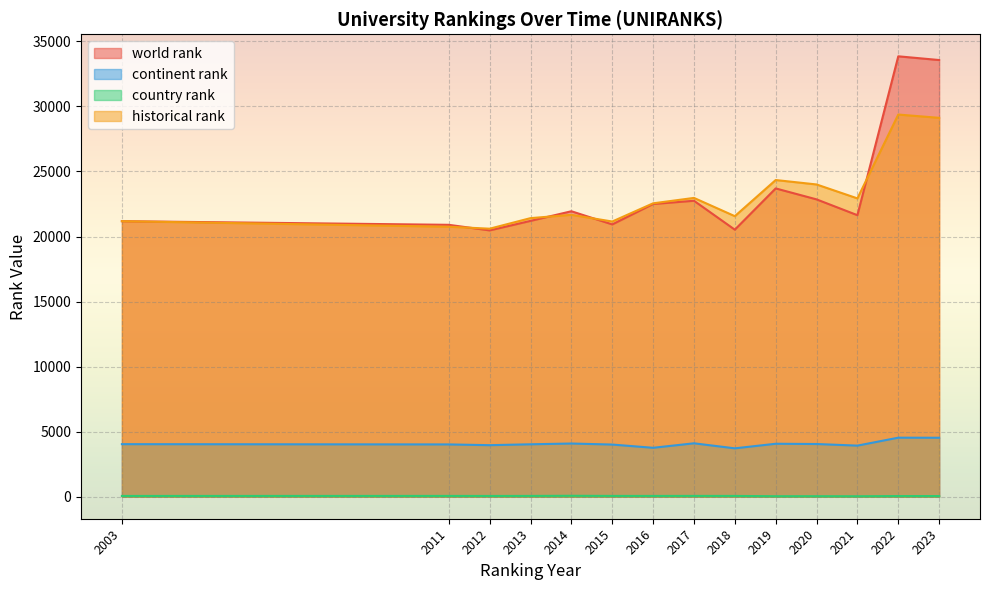

Between 2012 and 2014, which series saw the biggest shift?

world rank